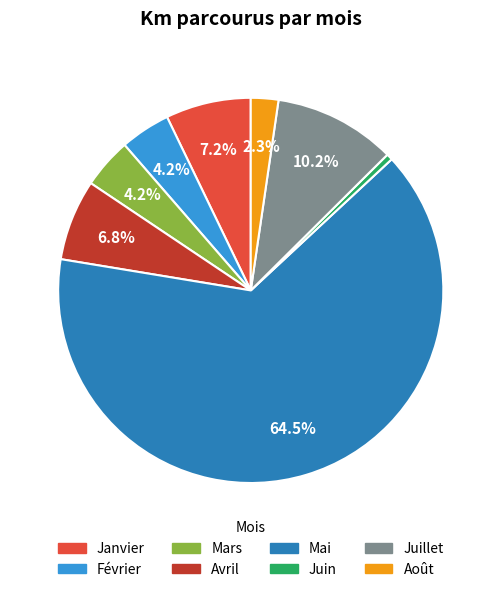

How many segments does this pie chart have?

8